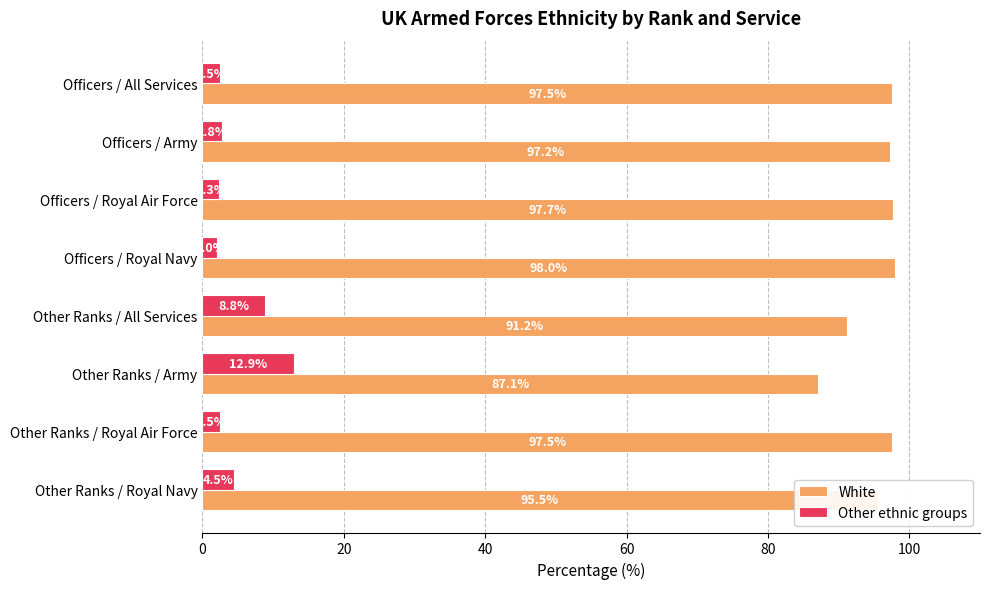

What is the sum of all White values?

761.7